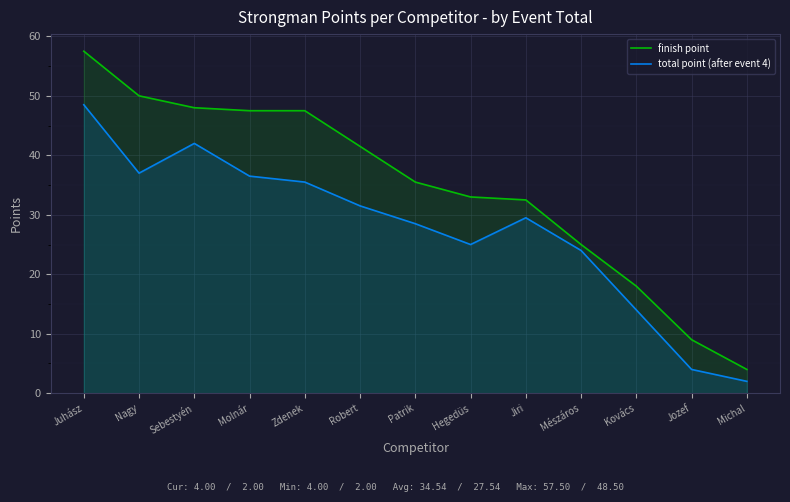

How many lines are shown in the chart?

2